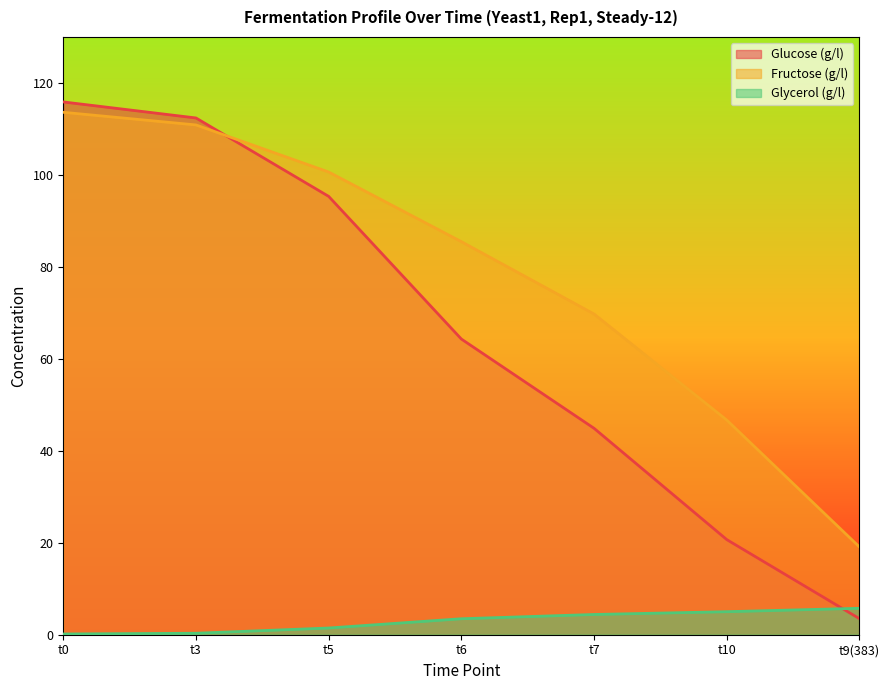

Reading right to left, list all the values displayed in this chart.

Glucose (g/l): t9(383)=3.5	t10=20.7	t7=44.9	t6=64.3	t5=95.3	t3=112.4	t0=115.9
Fructose (g/l): t9(383)=19.1	t10=46.7	t7=69.7	t6=85.5	t5=100.6	t3=110.9	t0=113.6
Glycerol (g/l): t9(383)=5.7	t10=5.0	t7=4.4	t6=3.5	t5=1.5	t3=0.3	t0=0.2